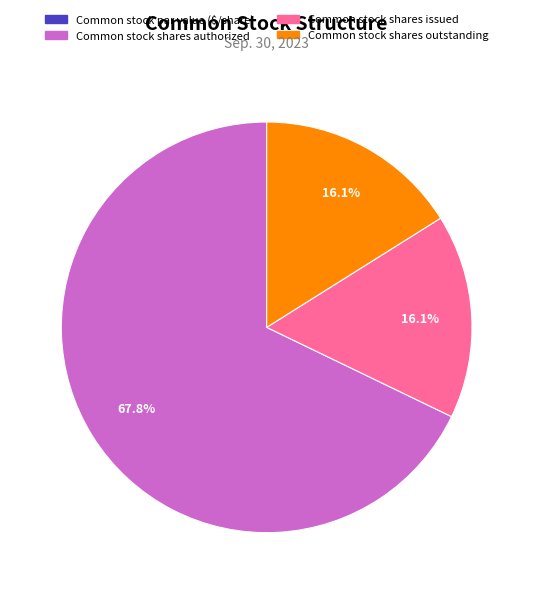

True or false: Common stock shares issued accounts for 7% of the total.

False